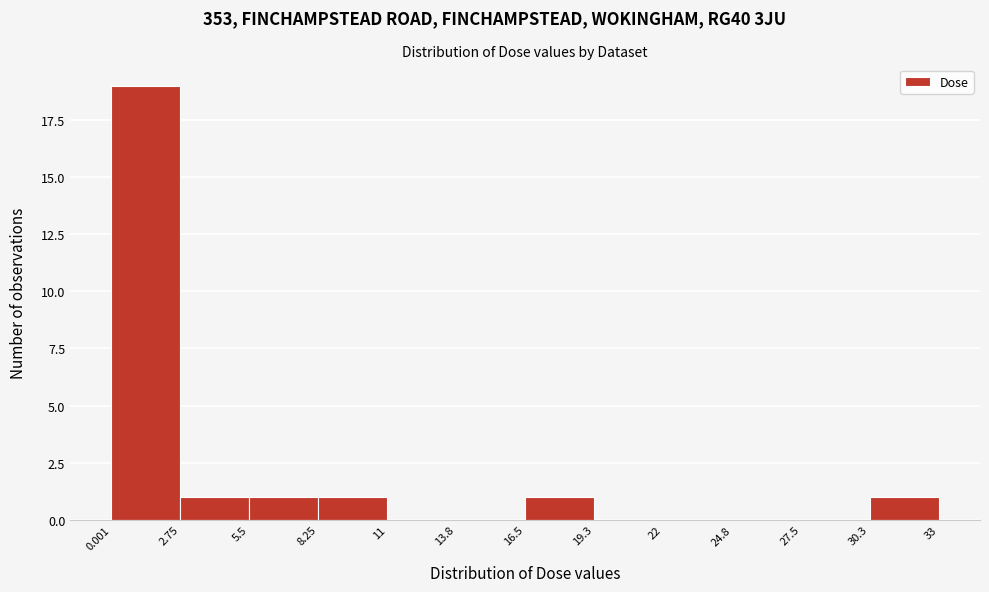

Which range on the x-axis has the tallest bar?

0.001 to 2.75